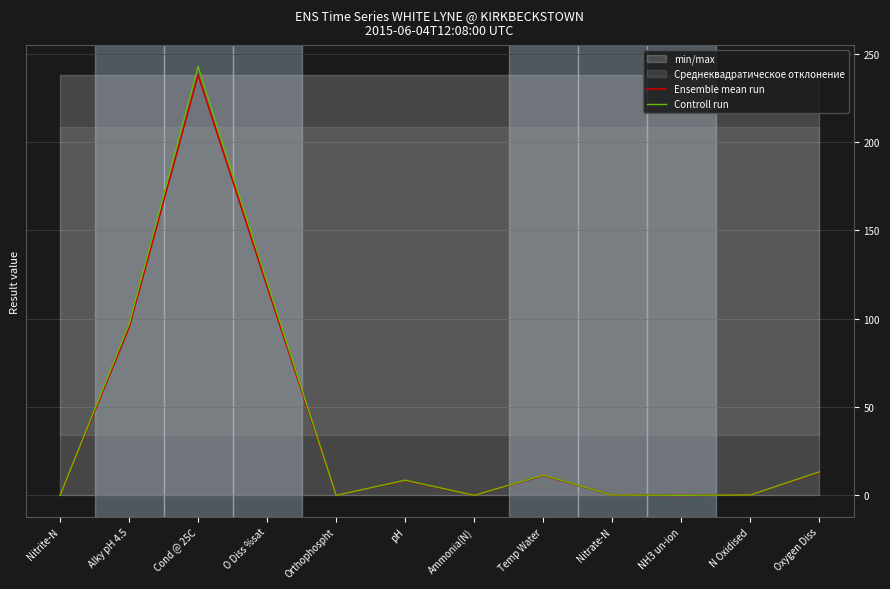

Is the value of Ensemble mean run at Orthophospht greater than the value of Controll run at Orthophospht?

No